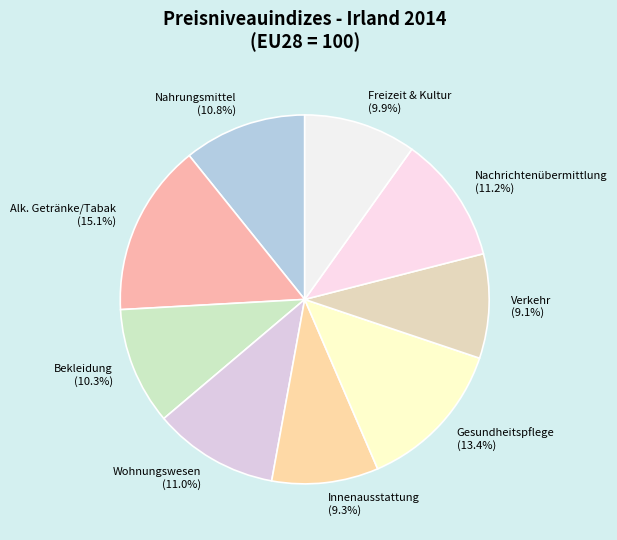

To the nearest percent, what is the average slice percentage?

11%